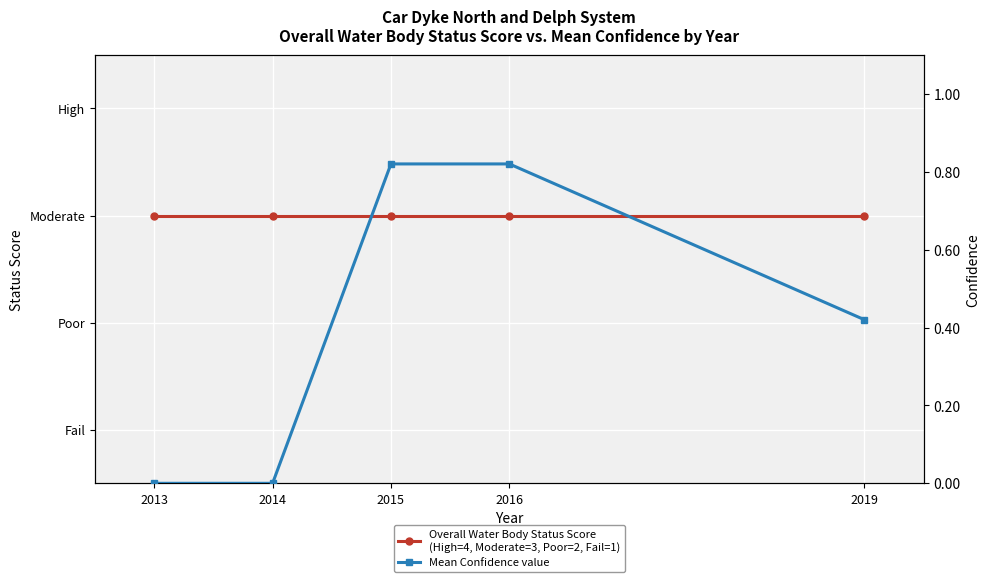

How many data points in Mean Confidence value are above 0?

3